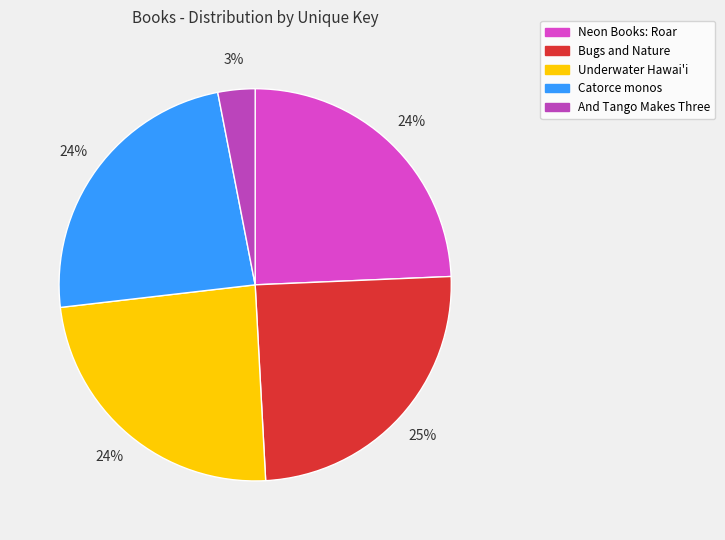

Is it true that Bugs and Nature is 33% of the pie?

False